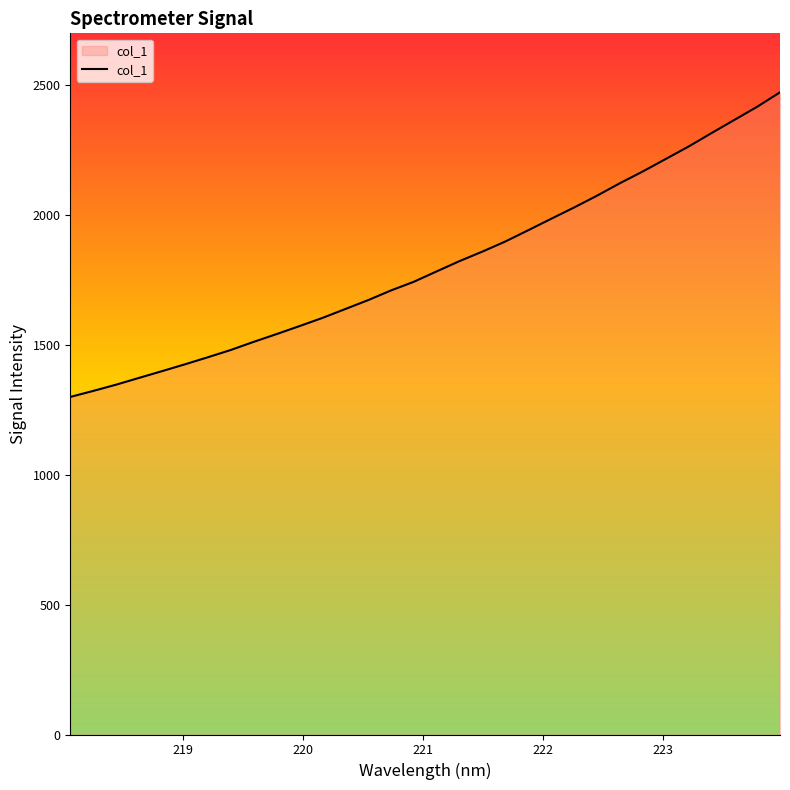

Does the chart display data point markers on the line(s)?

No